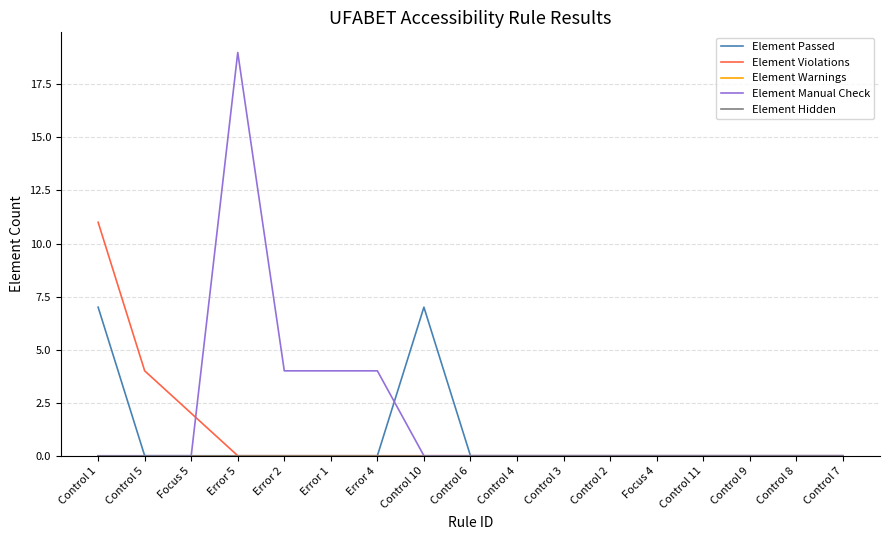

Is the value of Element Violations at Focus 4 greater than the value of Element Manual Check at Control 2?

No